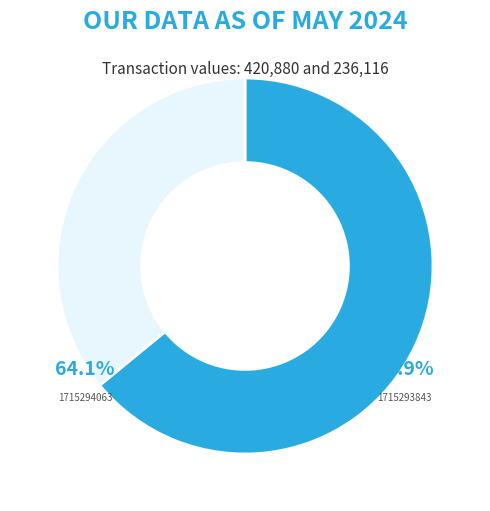

To the nearest percent, what is the combined percentage of wk-form4_1715294063.xml and wk-form4_1715293843.xml?

100%